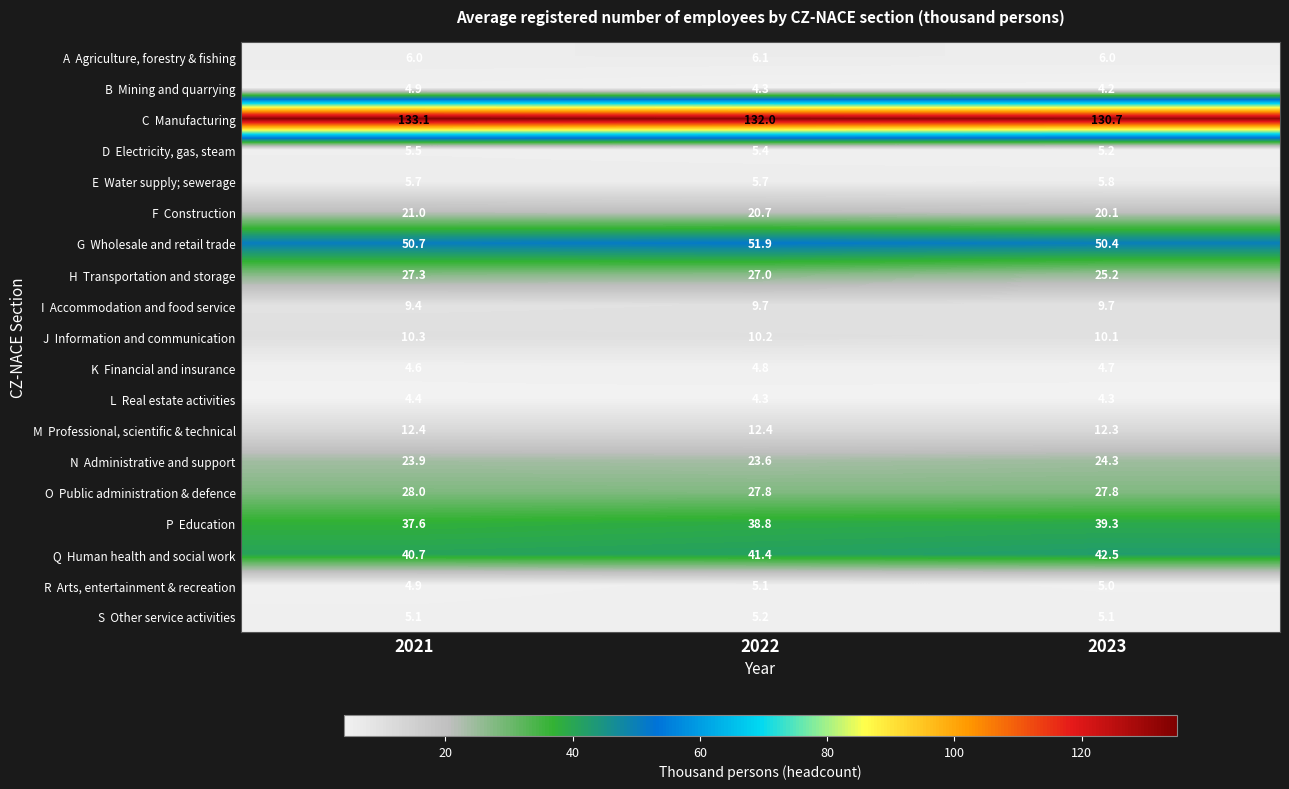

What is the maximum value shown in the chart?

133.1